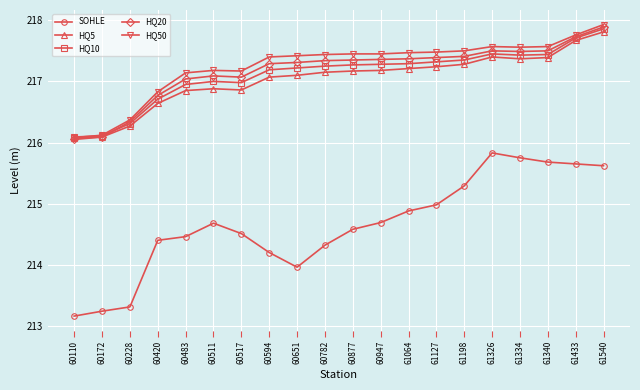

True or false: SOHLE and HQ5 cross at least once.

False